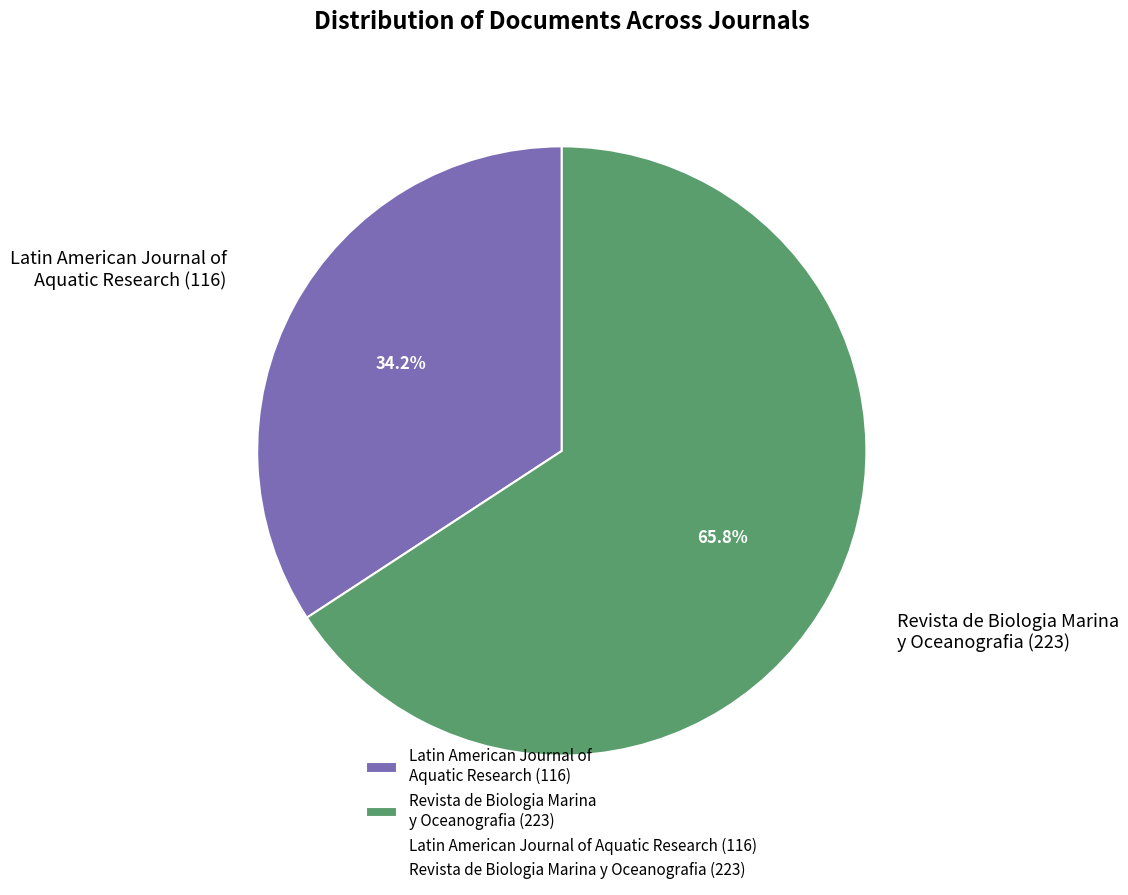

Does any single category account for the majority?

Yes